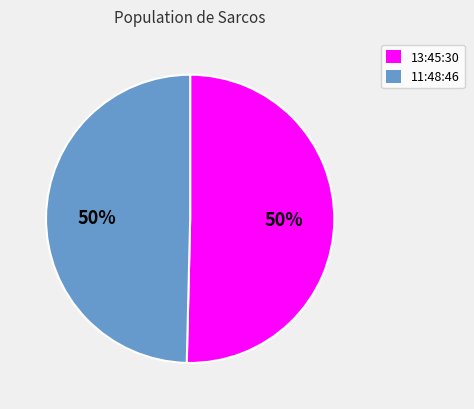

How many segments does this pie chart have?

2